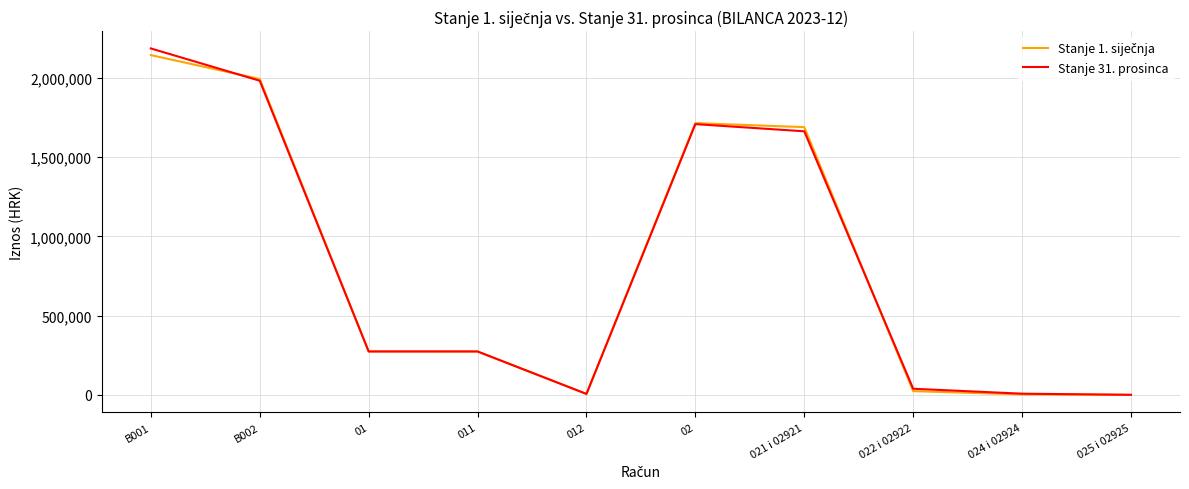

Which series has the widest spread of values?

Stanje 31. prosinca